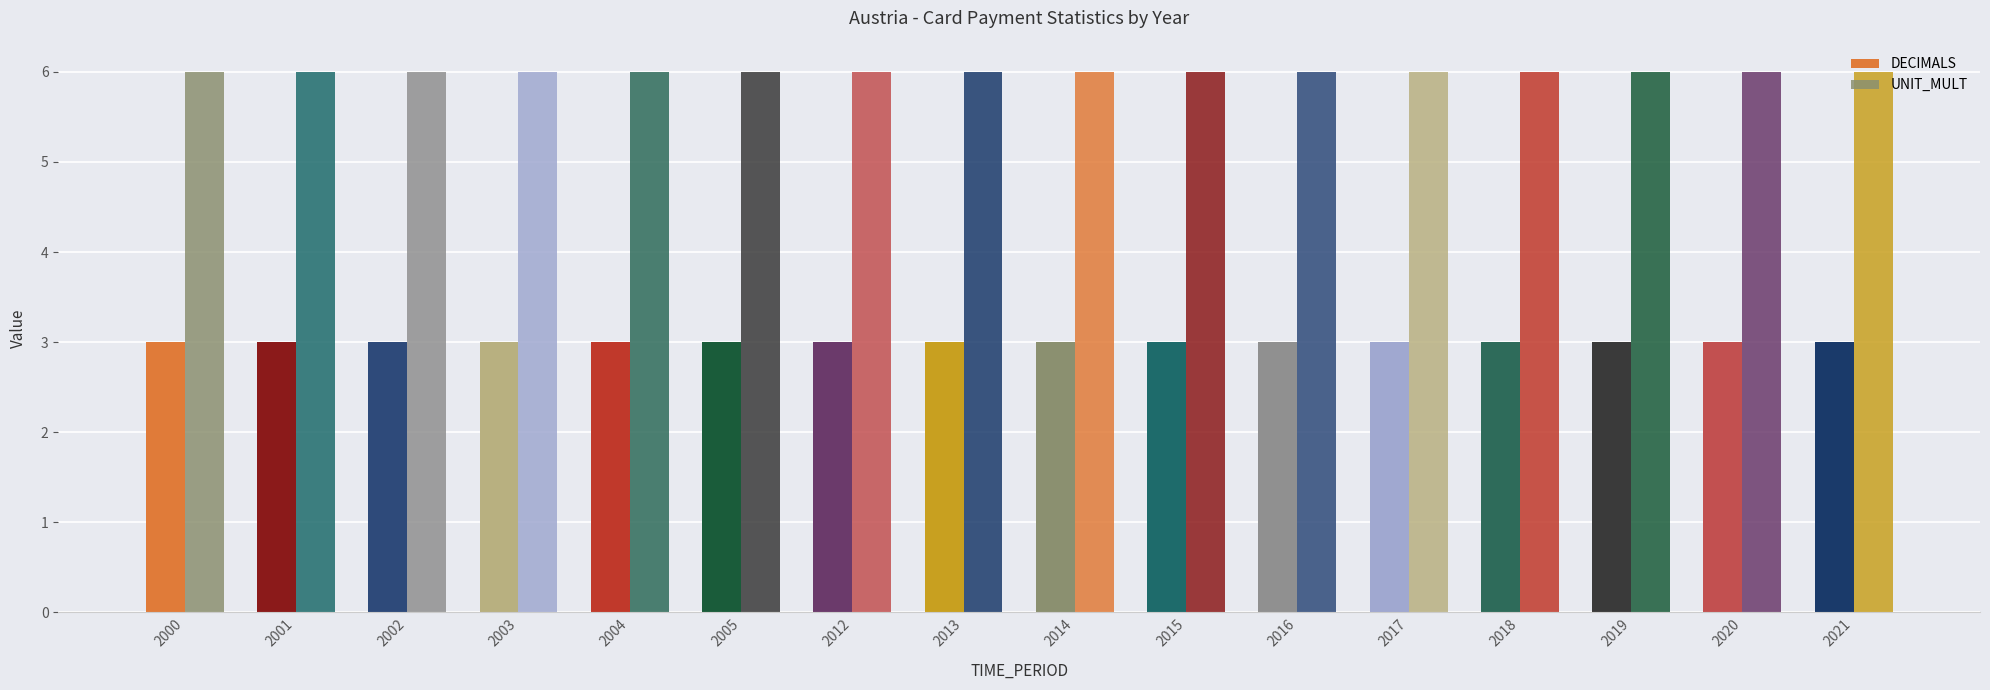

Rank the series by their average value, from highest to lowest.

UNIT_MULT, DECIMALS